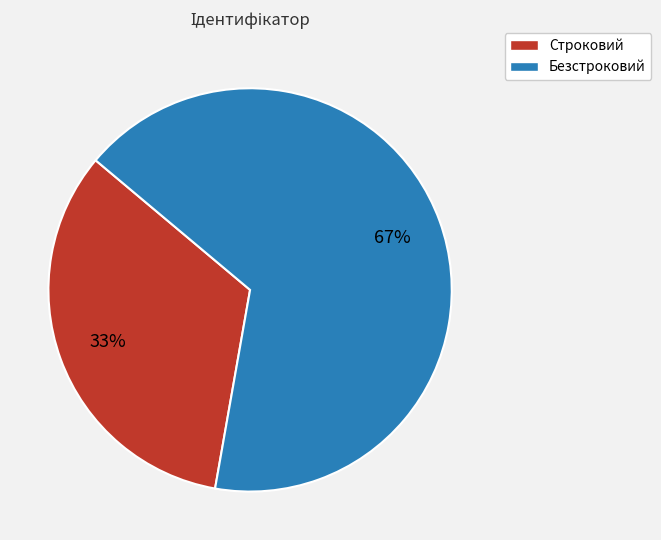

Does Строковий represent more than half of the total?

No